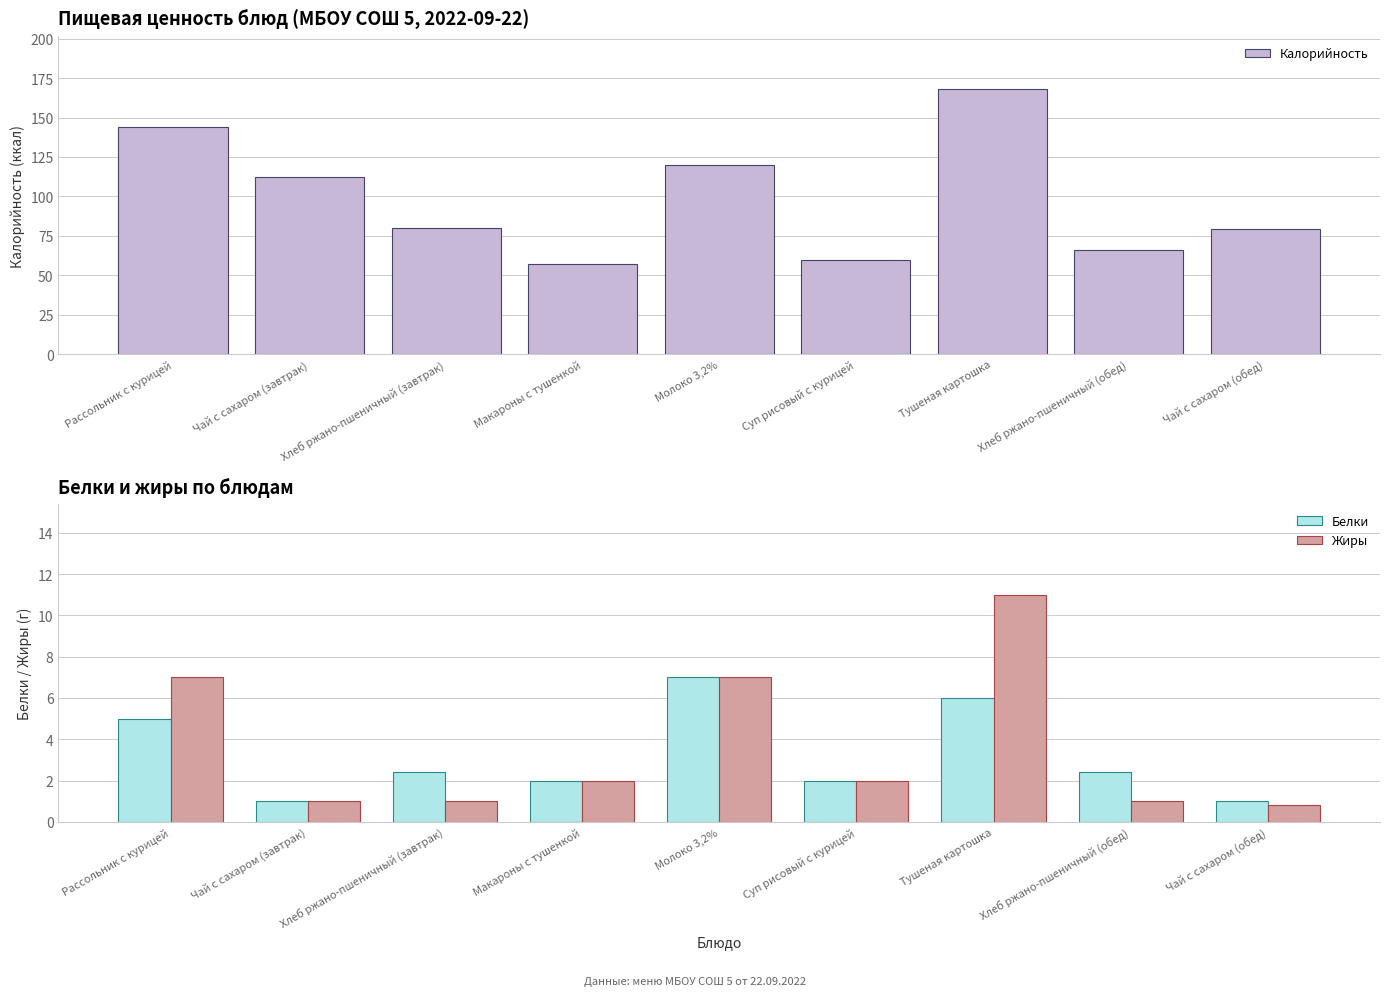

Rank the categories by Белки value from highest to lowest.

Молоко 3,2%, Тушеная картошка, Рассольник с курицей, Хлеб ржано-пшеничный (завтрак), Хлеб ржано-пшеничный (обед), Макароны с тушенкой, Суп рисовый с курицей, Чай с сахаром (завтрак), Чай с сахаром (обед)